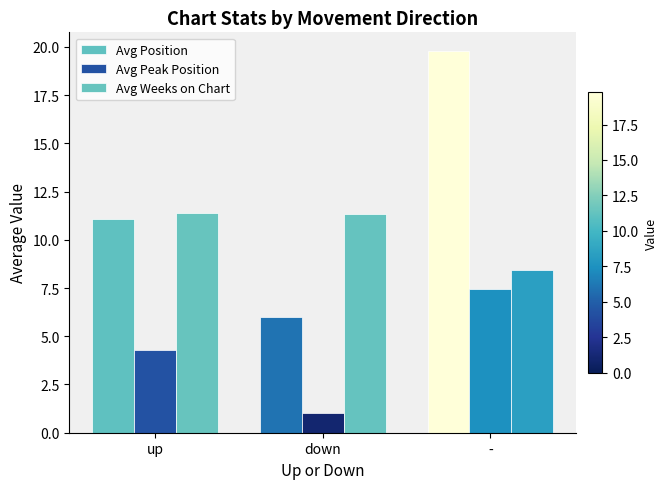

What is the difference between the maximum and minimum values in the Avg Position series?

13.8